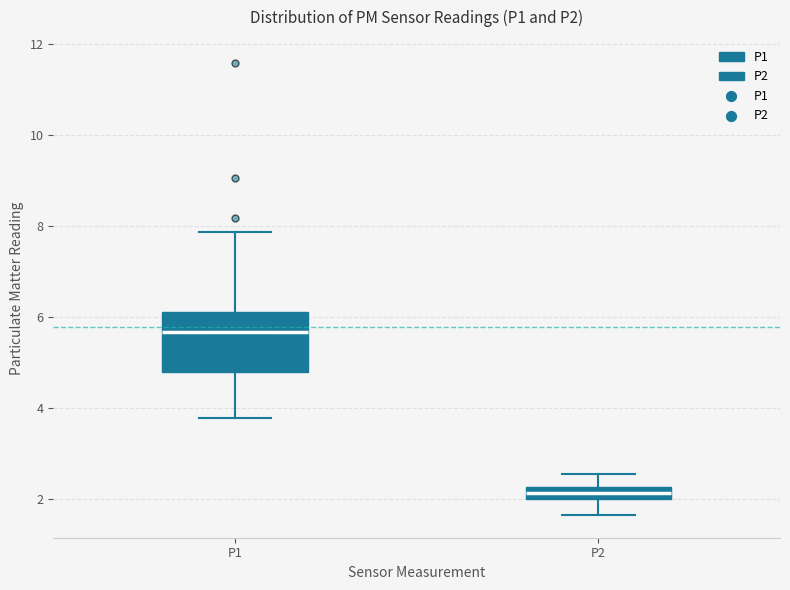

Where does the upper whisker of the box for P2 end on the y-axis? The values are not printed on the chart, so give them approximately, as read against the axis.

2.6